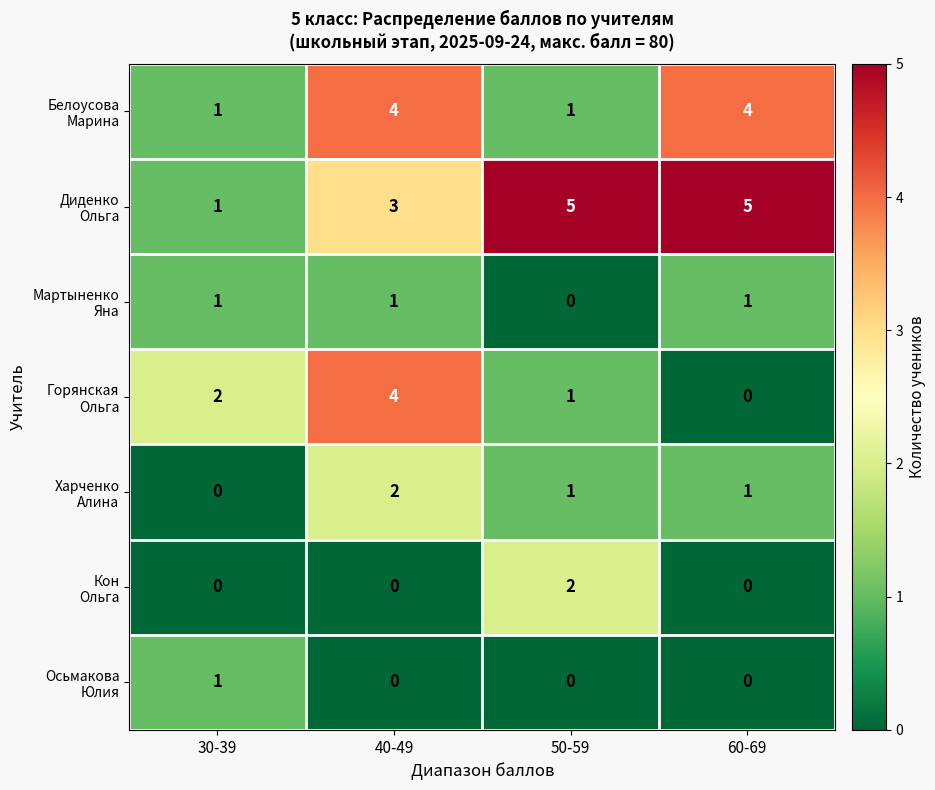

What is the maximum value shown in the chart?

5